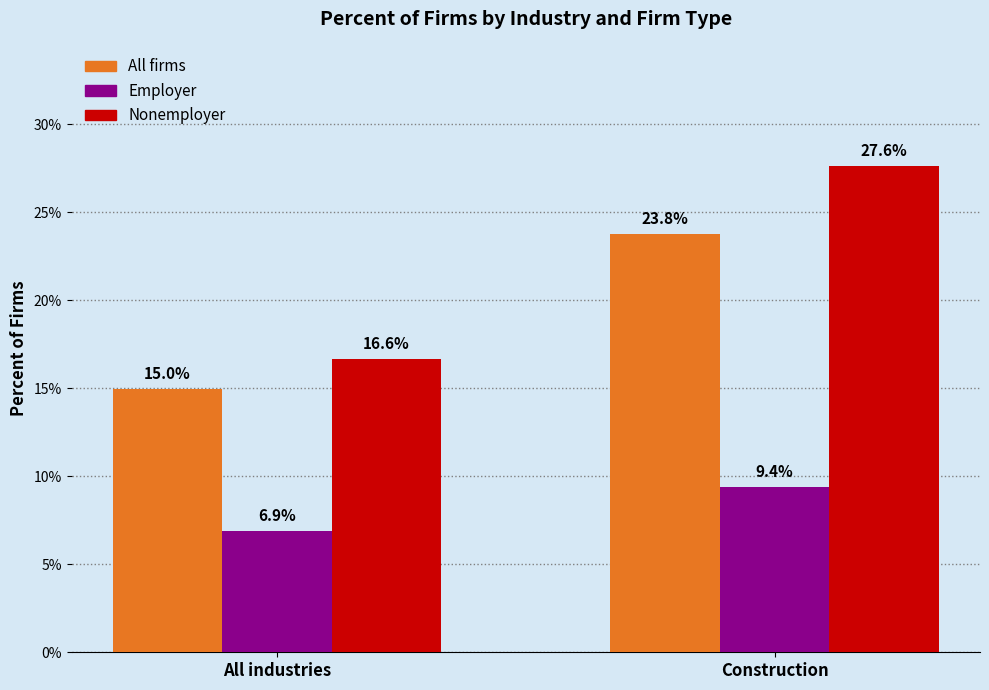

Rank the series by their maximum value, from highest to lowest.

Nonemployer, All firms, Employer